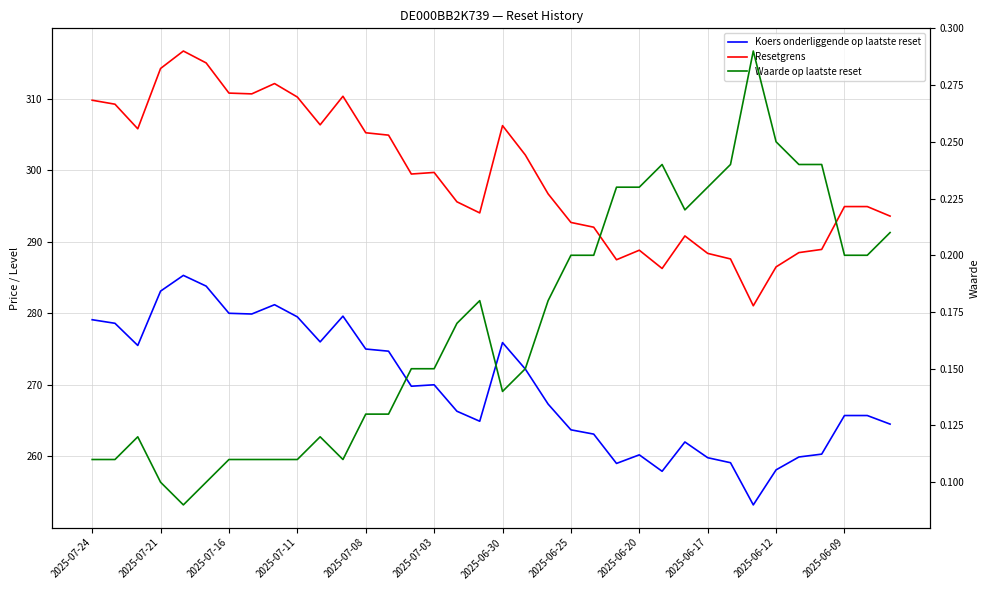

True or false: Waarde op laatste reset has a value of 0.1 at 19.

True